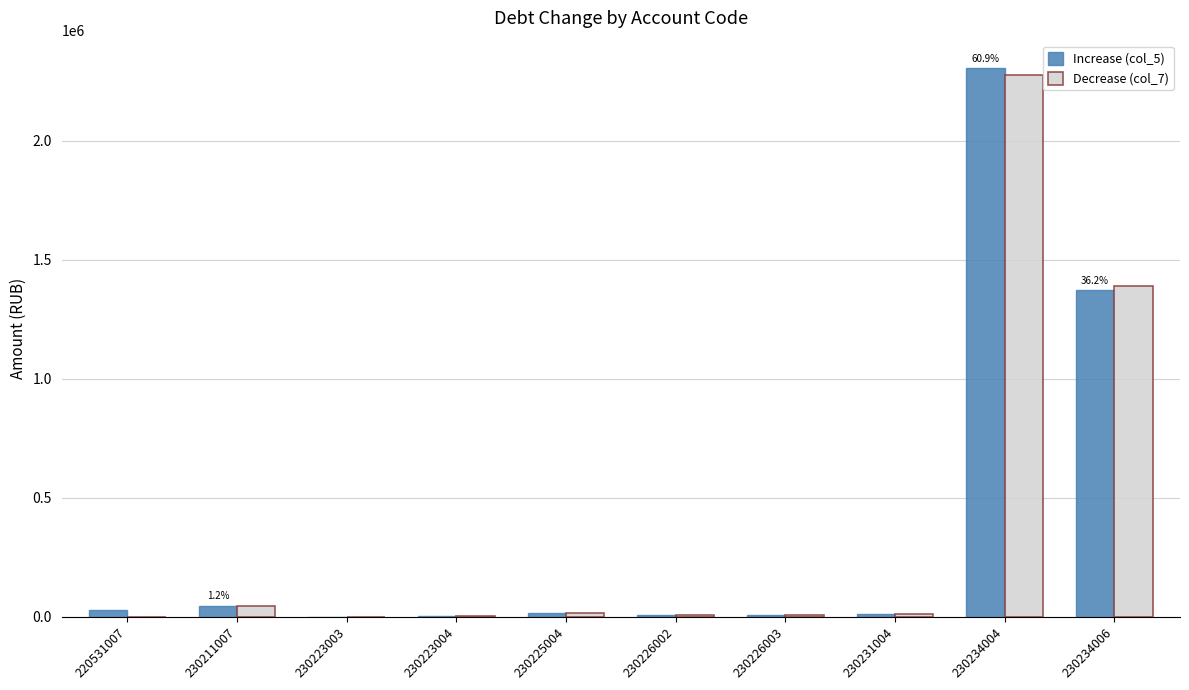

Is the value of Increase (col_5) at 230231004 greater than the value of Decrease (col_7) at 230234006?

No